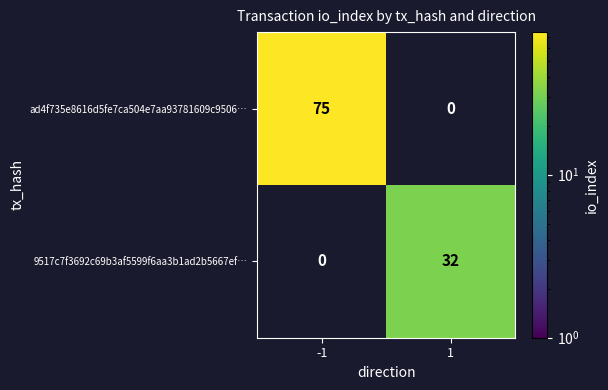

Is the value of 9517c7f3692c69b3af5599f6aa3b1ad2b5667ef… at 1 greater than the value of ad4f735e8616d5fe7ca504e7aa93781609c9506… at -1?

No